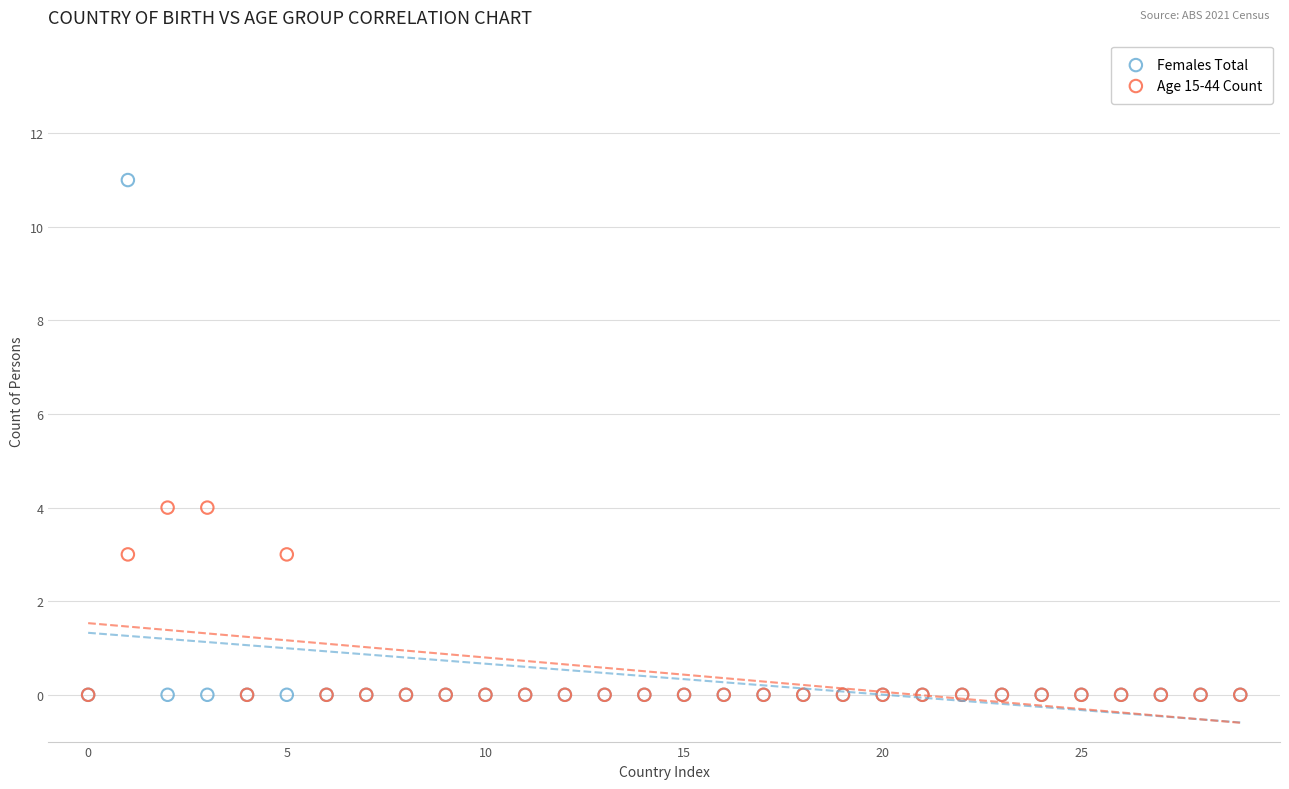

Which series has the largest Y range (max minus min)?

Females Total